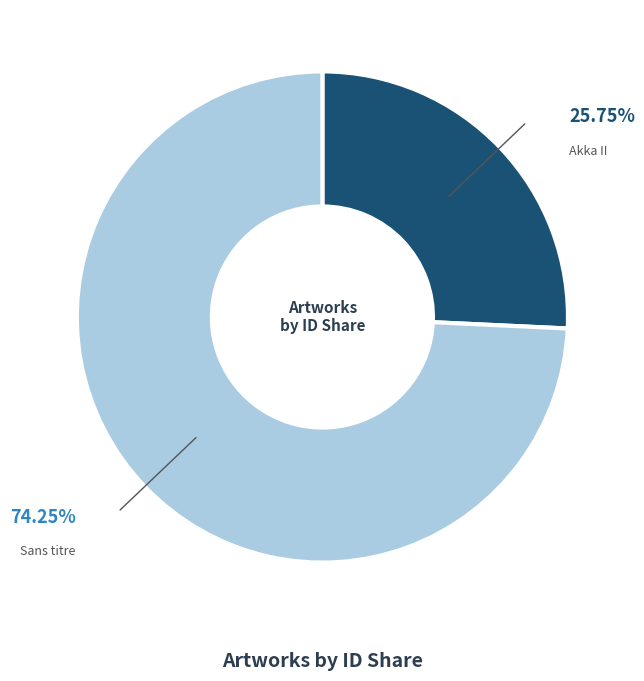

Is there any slice that represents more than half of the pie?

Yes